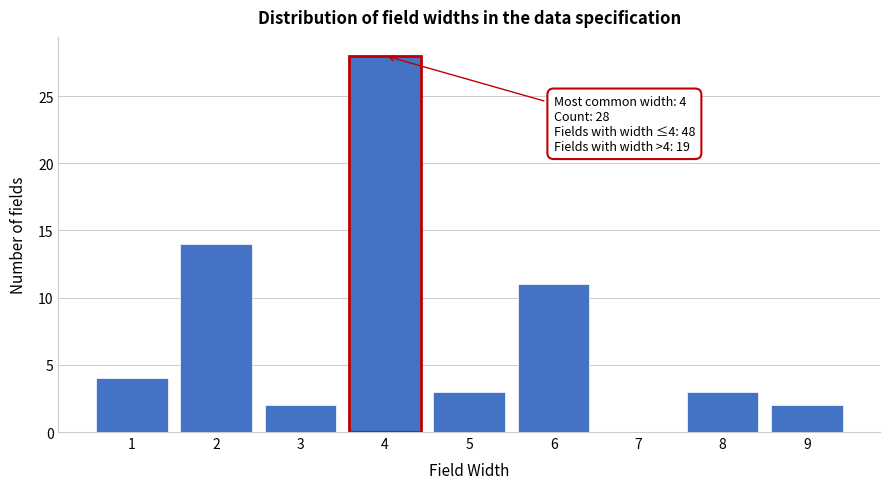

Reading right to left, extract all data points from this chart.

9=2	8=3	7=0	6=11	5=3	4=28	3=2	2=14	1=4